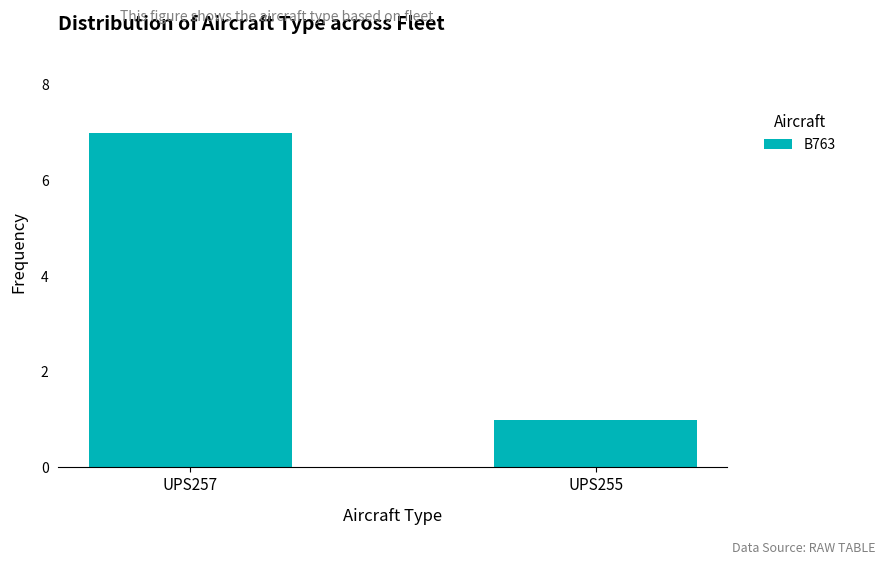

Read the value at UPS257.

7